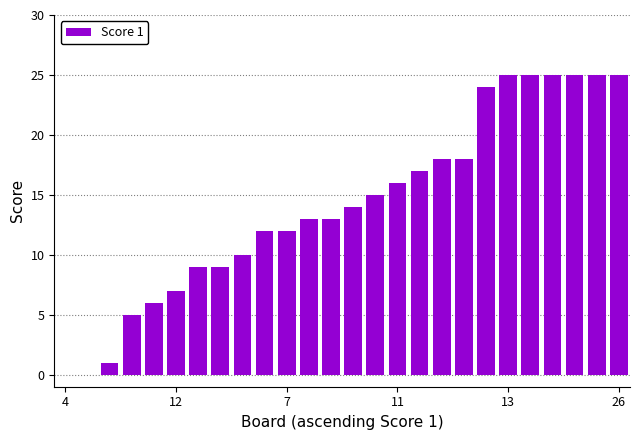

What is the greatest value displayed?

25